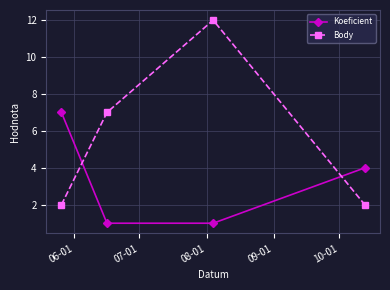

Which series has the largest total across all categories?

Body